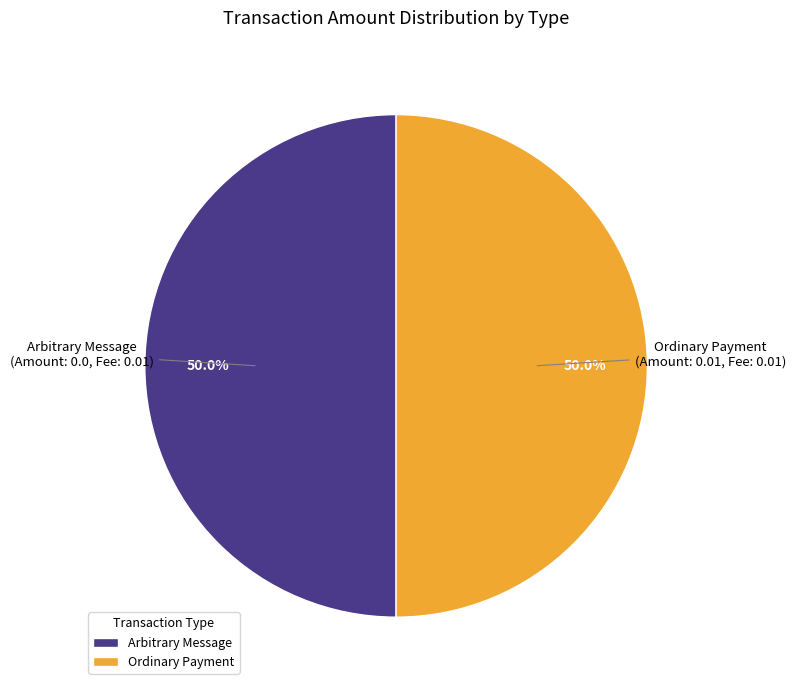

What percentage is NOT represented by Ordinary Payment?

50.0%